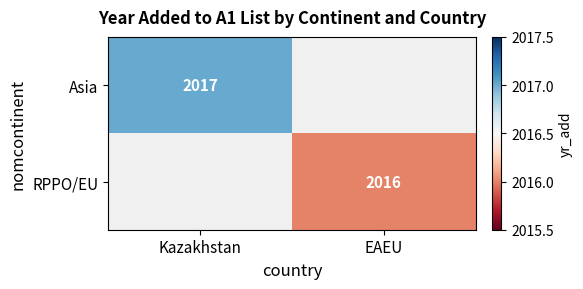

At how many categories does at least one series exceed 2016?

1